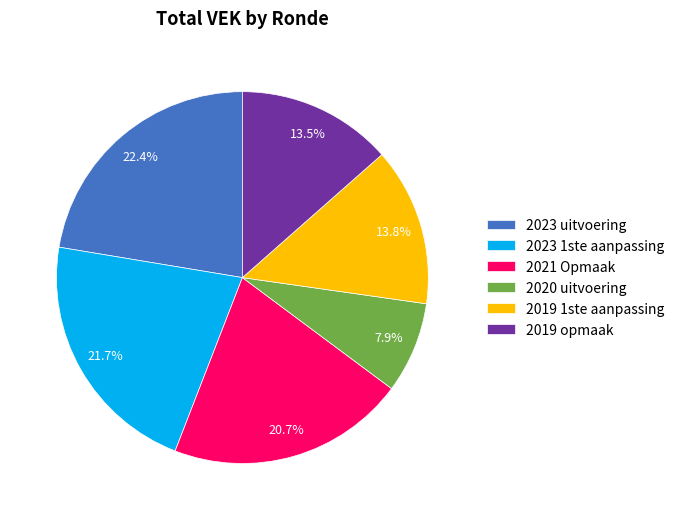

To the nearest percent, what is the difference between the largest and smallest slice percentages?

14%